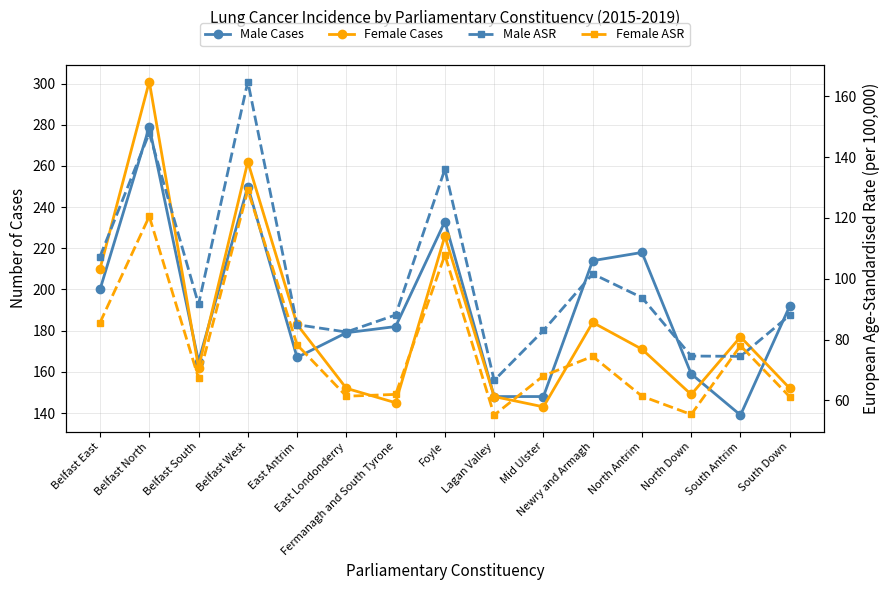

Reading left to right, what are all the values shown in this chart?

Male Cases: 200.0	279.0	165.0	250.0	167.0	179.0	182.0	233.0	148.0	148.0	214.0	218.0	159.0	139.0	192.0
Female Cases: 210.0	301.0	162.0	262.0	183.0	152.0	145.0	226.0	148.0	143.0	184.0	171.0	149.0	177.0	152.0
Male ASR: 107.3	147.9	91.6	164.8	84.9	82.5	88.1	136.0	66.6	83.0	101.6	93.8	74.6	74.5	88.0
Female ASR: 85.6	120.5	67.3	129.1	78.3	61.4	62.0	107.8	55.2	68.1	74.5	61.4	55.4	78.0	61.2